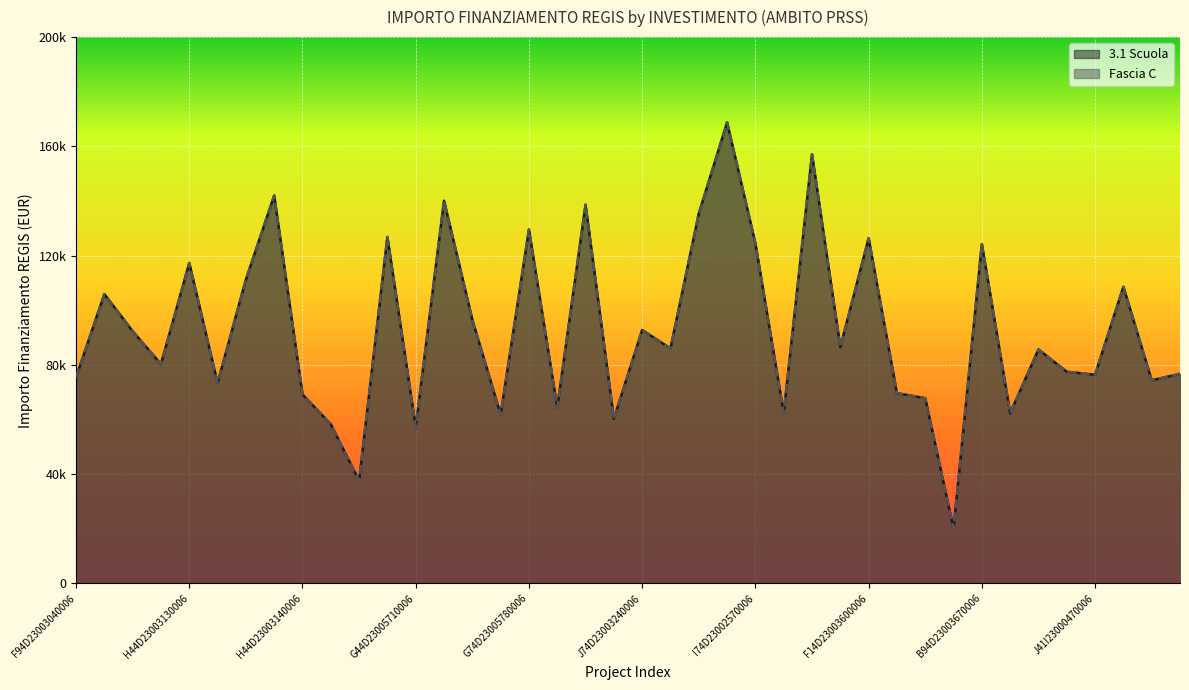

What is the maximum value for Fascia C?

168761.5